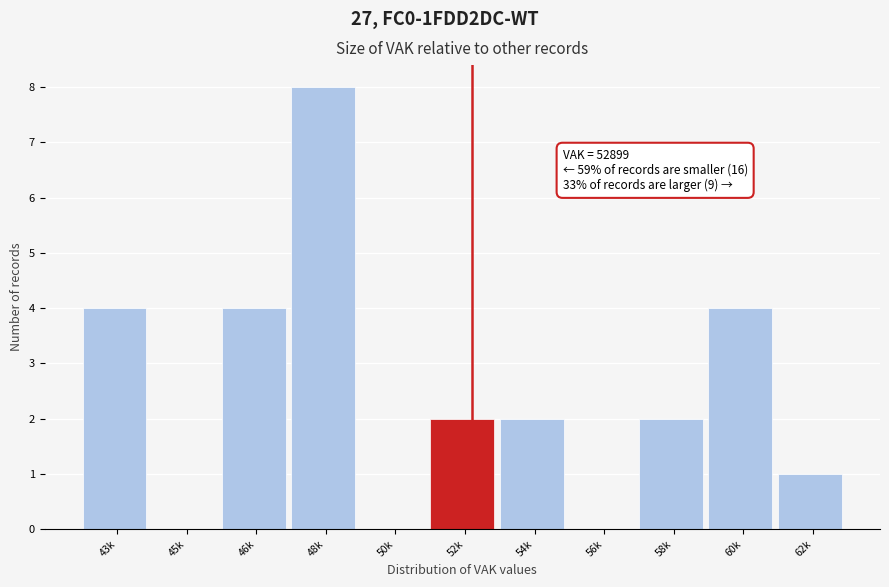

Reading right to left, what are all the values shown in this chart?

62k=1	60k=4	58k=2	56k=0	54k=2	52k=2	50k=0	48k=8	46k=4	45k=0	43k=4